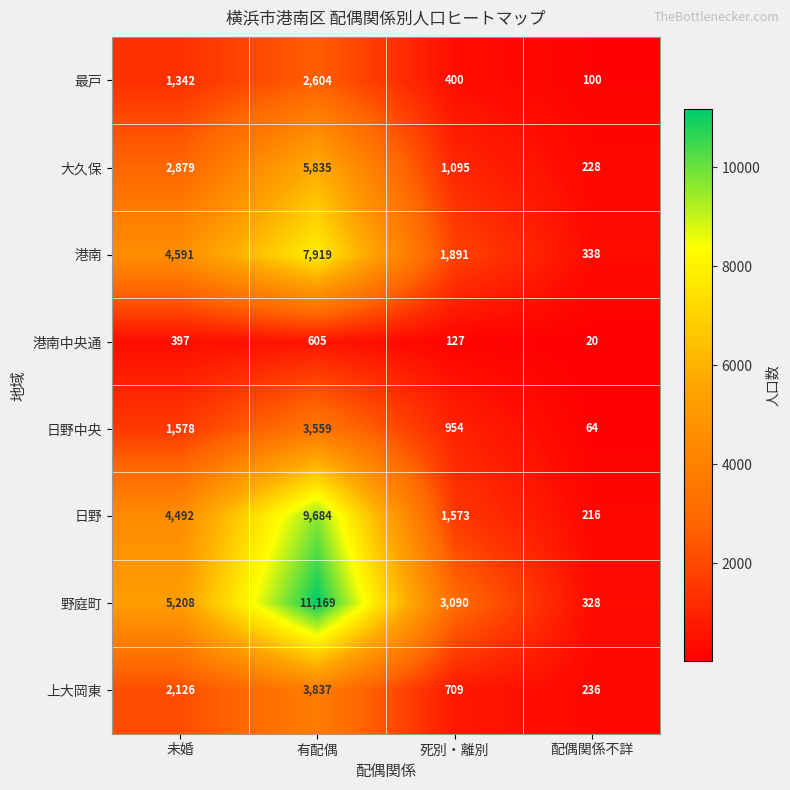

How many 野庭町 values are between 3090 and 11169?

3